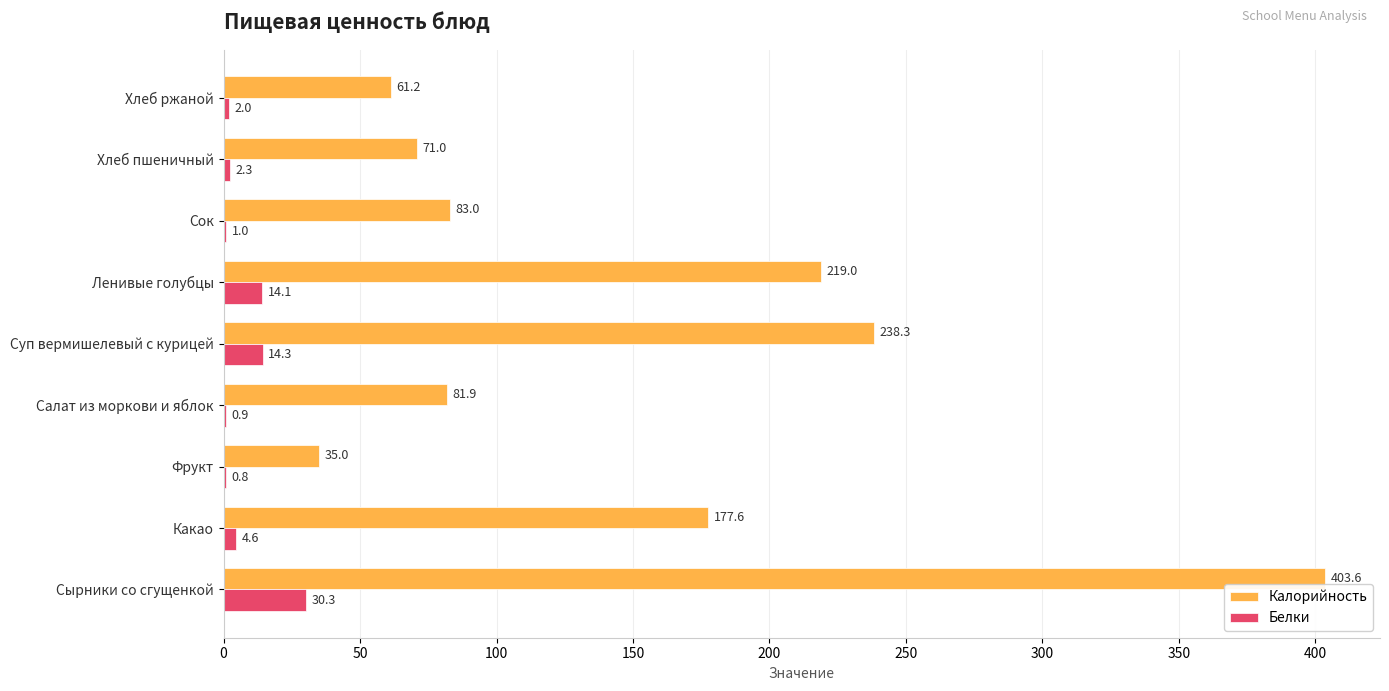

What is the greatest value displayed?

403.6